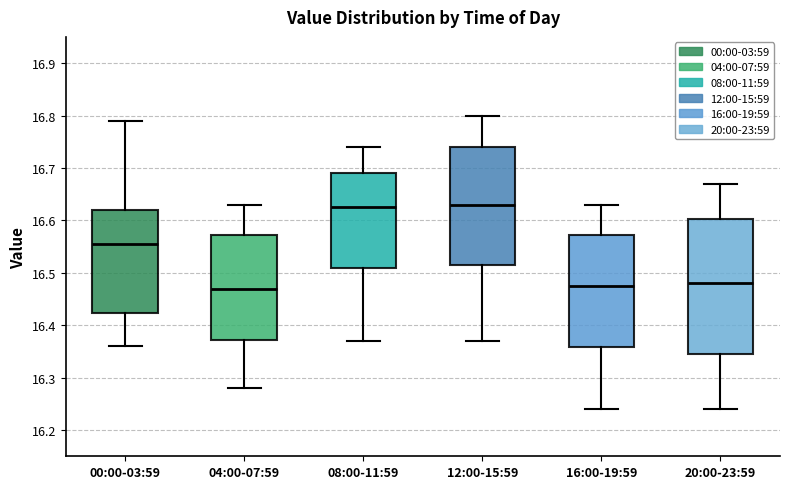

Reading left to right, read every box against the y-axis: the position of its median line, the range the box covers, and the ends of its whiskers. The values are not printed on the chart, so give them approximately, as read against the axis.

00:00-03:59: median 16.56, box 16.42 to 16.62, whiskers 16.36 to 16.79
04:00-07:59: median 16.47, box 16.37 to 16.57, whiskers 16.28 to 16.63
08:00-11:59: median 16.63, box 16.51 to 16.69, whiskers 16.37 to 16.74
12:00-15:59: median 16.63, box 16.52 to 16.74, whiskers 16.37 to 16.80
16:00-19:59: median 16.48, box 16.36 to 16.57, whiskers 16.24 to 16.63
20:00-23:59: median 16.48, box 16.35 to 16.60, whiskers 16.24 to 16.67